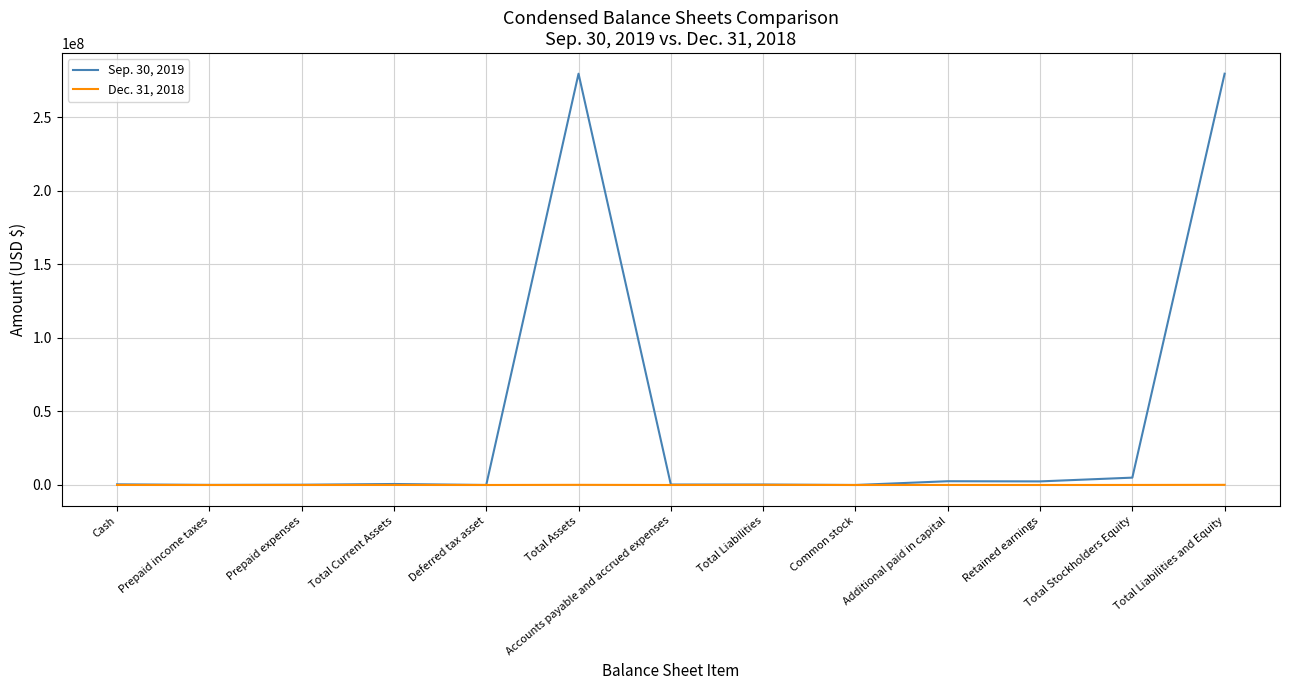

Does the chart have visible grid lines?

Yes